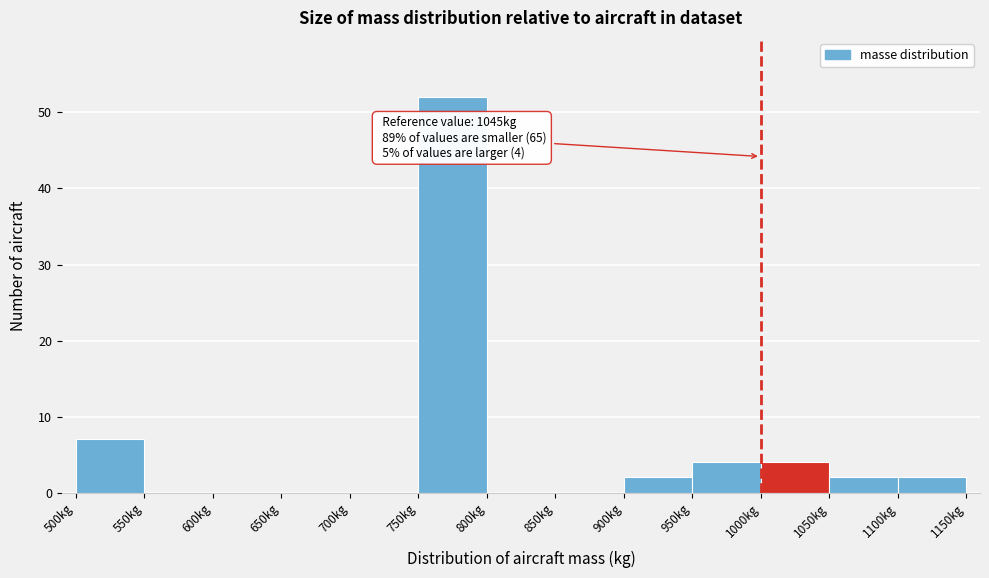

Over which range of the x-axis is the bar tallest?

750 to 800